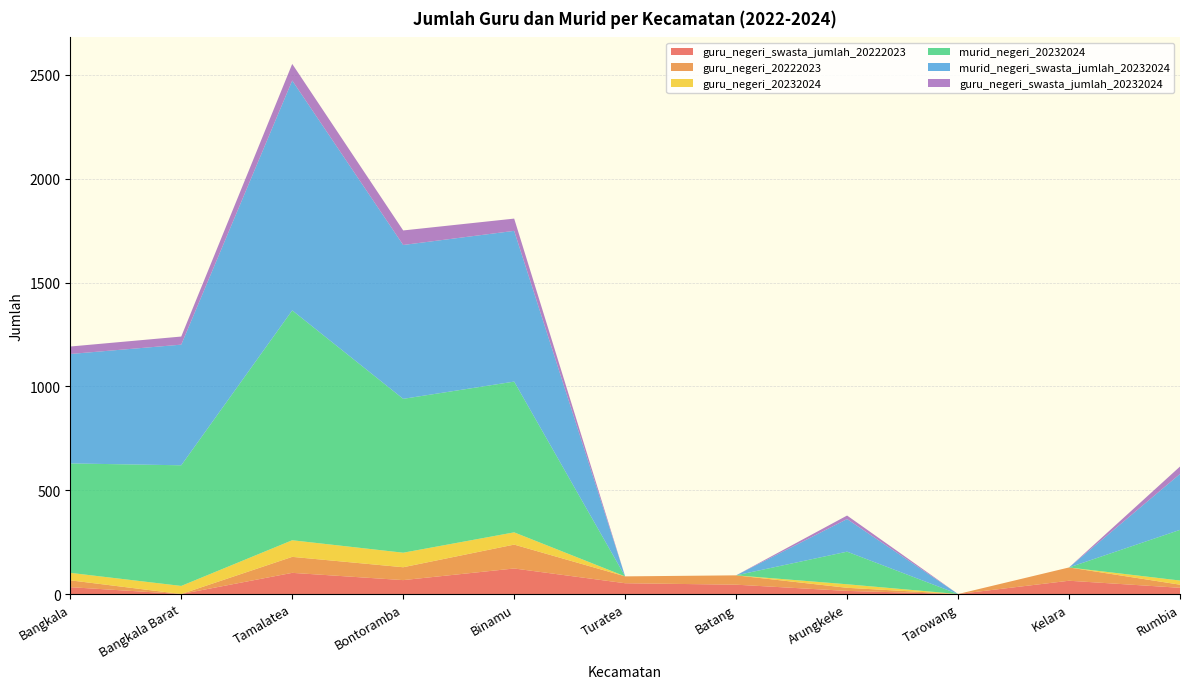

Reading left to right, transcribe all the data shown in this chart.

guru_negeri_swasta_jumlah_20222023: 33	0	102	67	123	52	45	15	0	64	30
guru_negeri_20222023: 33	0	77	62	115	33	45	15	0	64	15
guru_negeri_20232024: 36	39	80	70	59	0	0	17	0	0	20
murid_negeri_20232024: 527	581	1107	741	726	0	0	157	0	0	244
murid_negeri_swasta_jumlah_20232024: 527	581	1107	741	726	0	0	157	0	0	269
guru_negeri_swasta_jumlah_20232024: 36	39	80	70	59	0	0	17	0	0	36